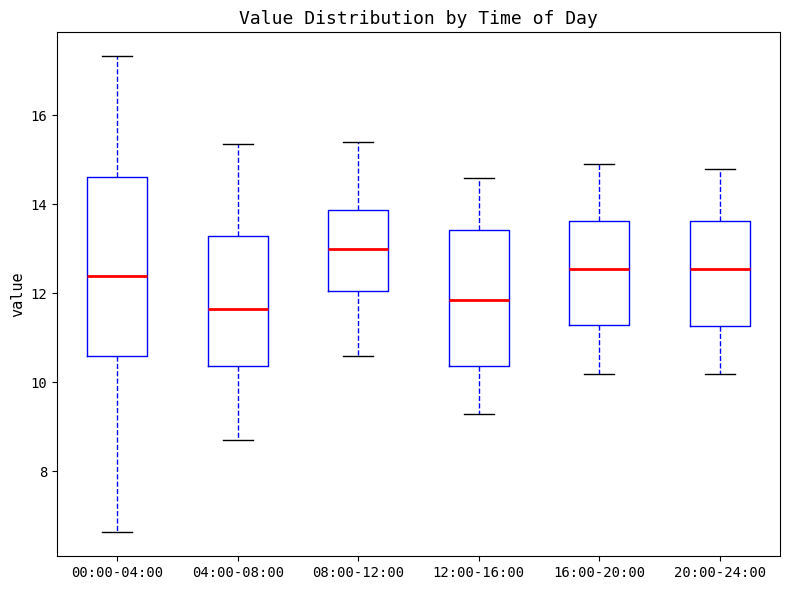

Which box is the tallest, from its lower edge to its upper edge?

00:00-04:00